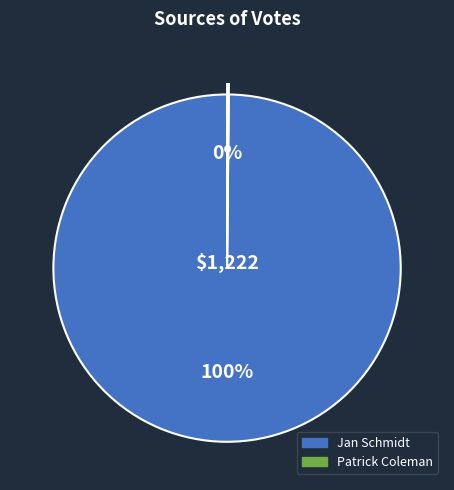

To the nearest percent, what is the difference between the largest and smallest slice percentages?

100%